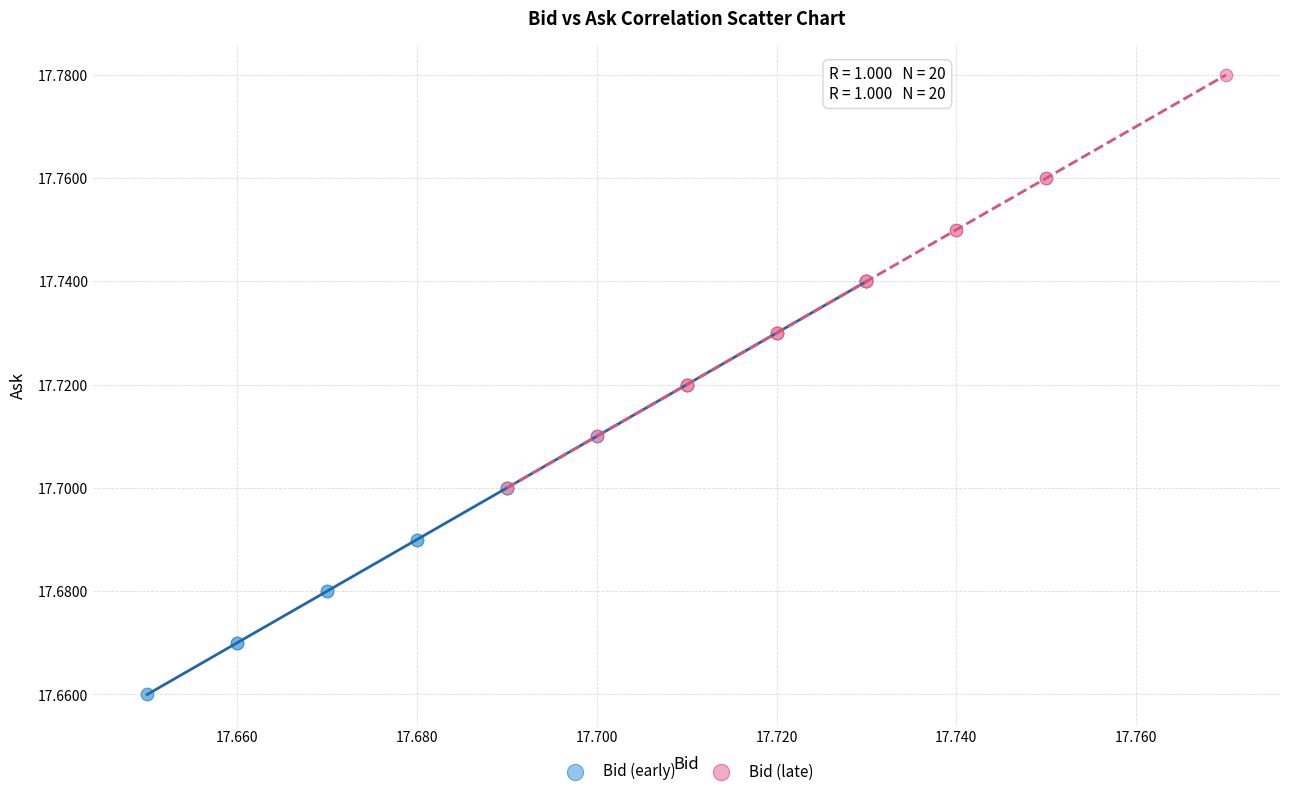

Which series reaches the minimum Y coordinate?

Bid (early)